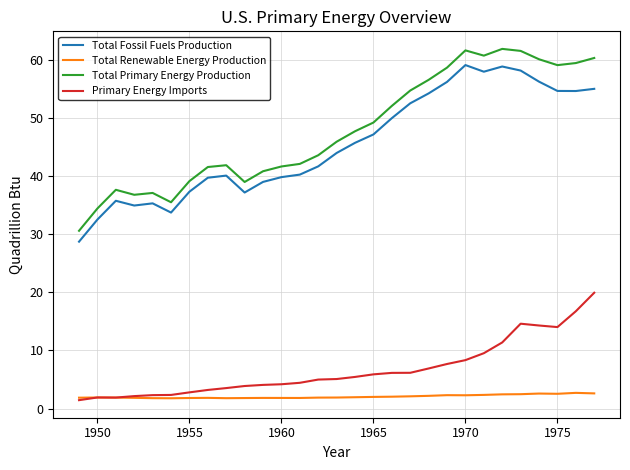

Count the number of data series in this chart.

4